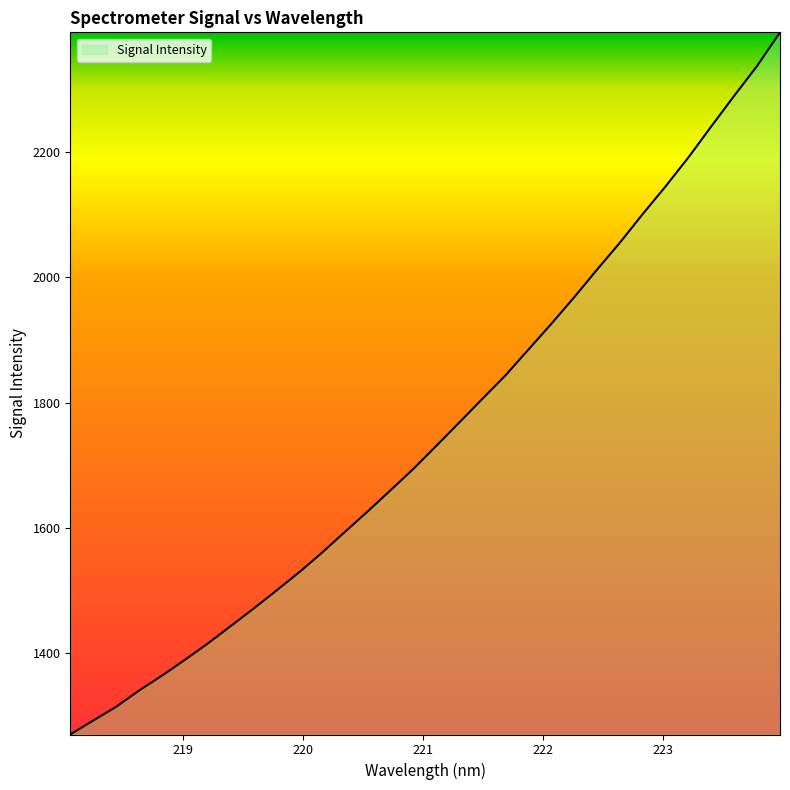

How many lines are shown in the chart?

1